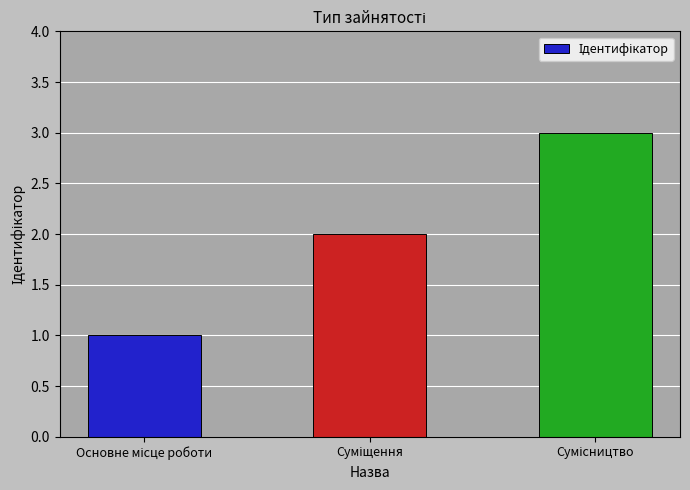

What is the greatest value displayed?

3